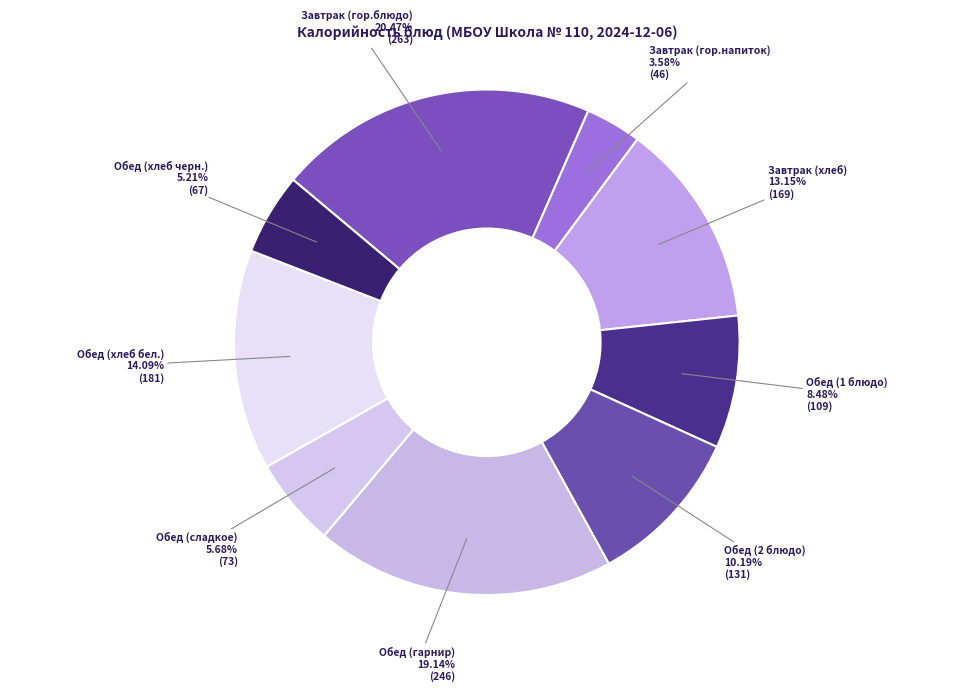

Is it true that Обед (хлеб бел.) is 6% of the pie?

False